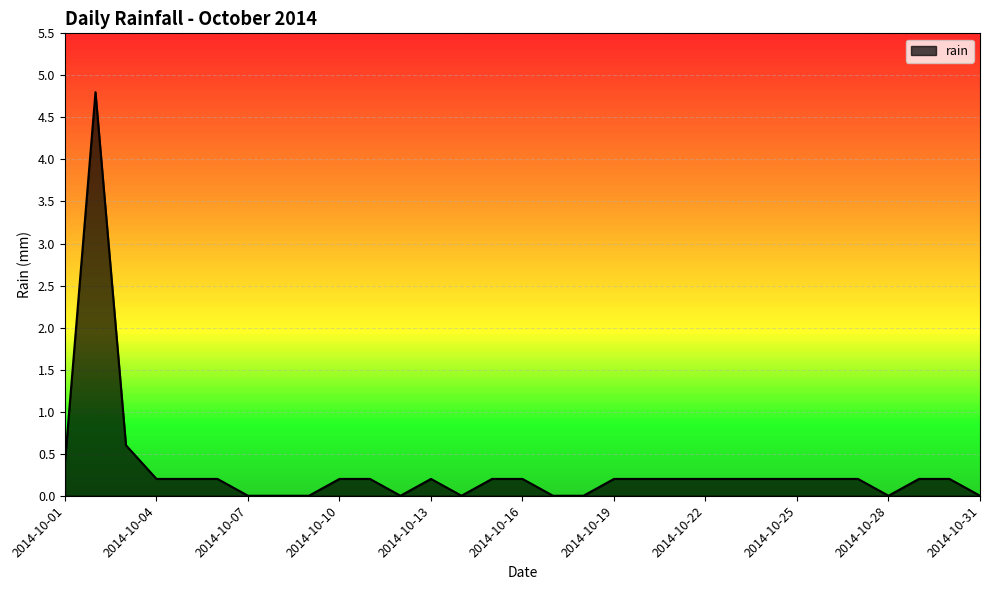

Reading left to right, what are all the values shown in this chart?

2014-10-01=0.4	2014-10-02=4.8	2014-10-03=0.6	2014-10-04=0.2	2014-10-05=0.2	2014-10-06=0.2	2014-10-07=0.0	2014-10-08=0.0	2014-10-09=0.0	2014-10-10=0.2	2014-10-11=0.2	2014-10-12=0.0	2014-10-13=0.2	2014-10-14=0.0	2014-10-15=0.2	2014-10-16=0.2	2014-10-17=0.0	2014-10-18=0.0	2014-10-19=0.2	2014-10-20=0.2	2014-10-21=0.2	2014-10-22=0.2	2014-10-23=0.2	2014-10-24=0.2	2014-10-25=0.2	2014-10-26=0.2	2014-10-27=0.2	2014-10-28=0.0	2014-10-29=0.2	2014-10-30=0.2	2014-10-31=0.0